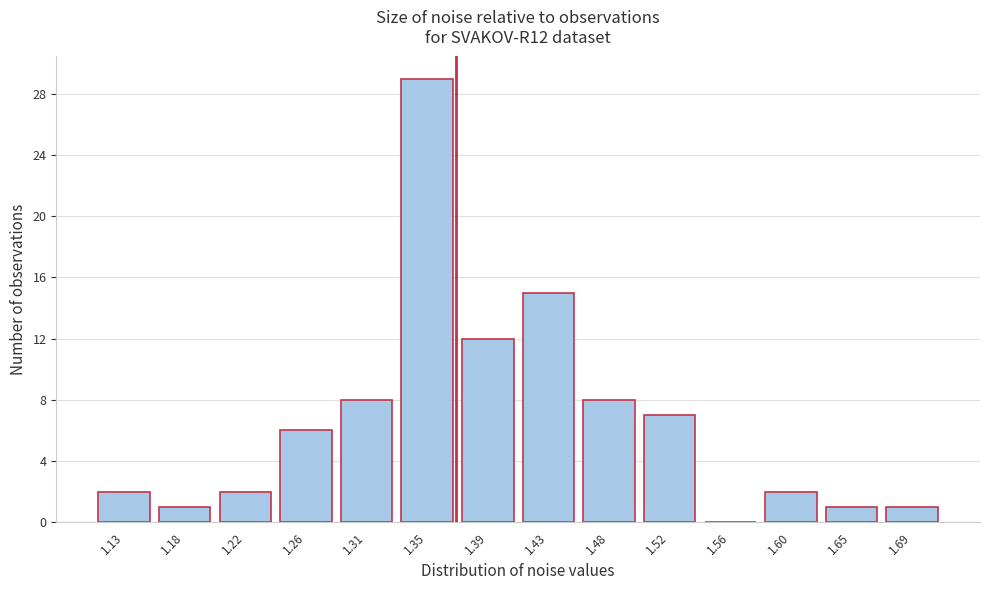

Reading left to right, transcribe all the data shown in this chart.

1.13=2	1.18=1	1.22=2	1.26=6	1.31=8	1.35=29	1.39=12	1.43=15	1.48=8	1.52=7	1.56=0	1.60=2	1.65=1	1.69=1